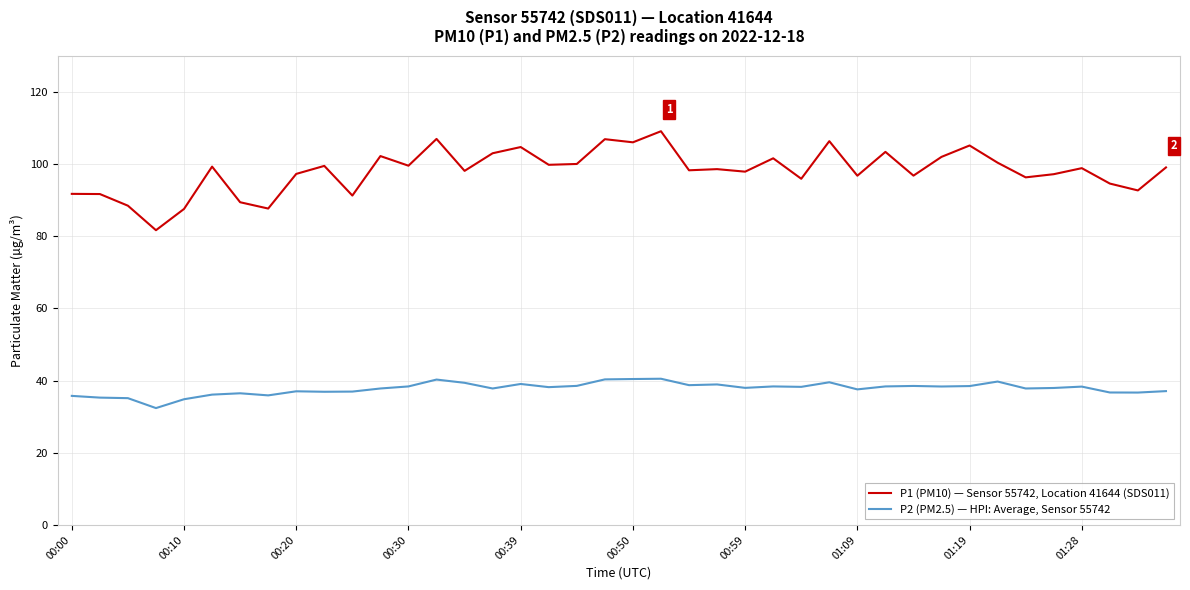

What is the difference between the maximum and minimum values in the P1 (PM10) — Sensor 55742, Location 41644 (SDS011) series?

27.4